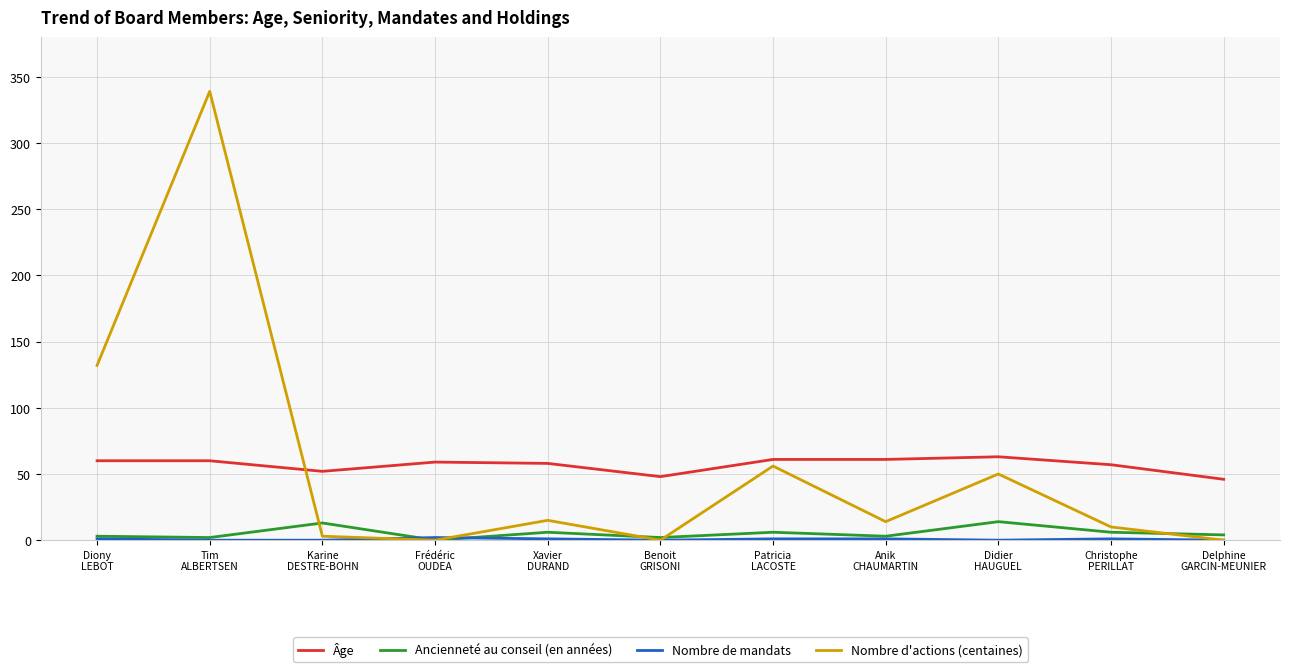

True or false: Ancienneté au conseil (en années) and Âge intersect in this chart.

False